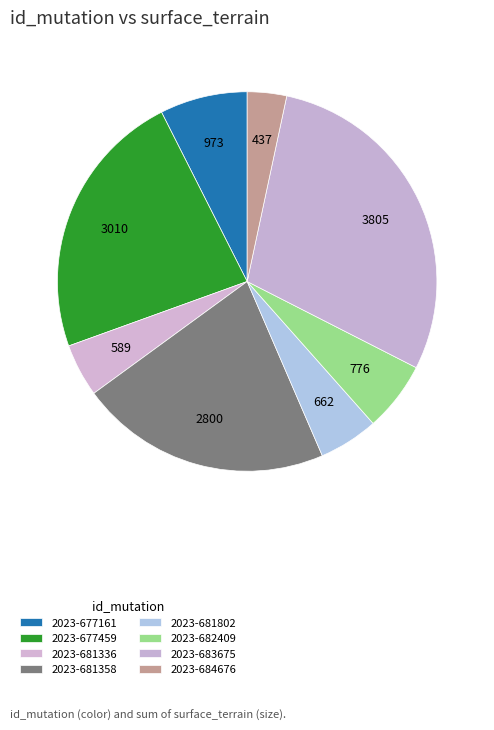

How many slices are in this pie chart?

8